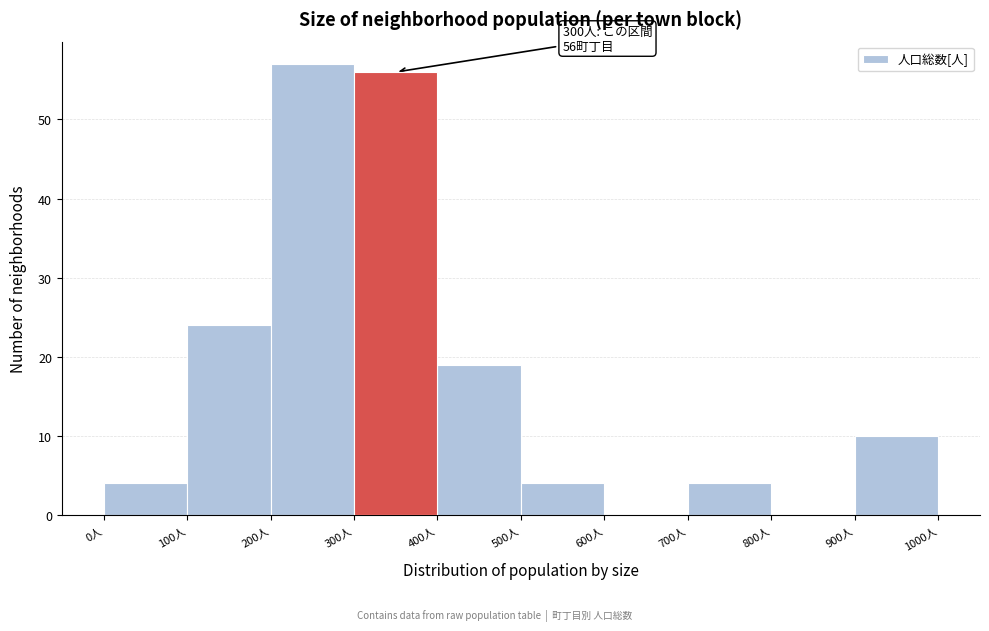

Over which range of the x-axis is the bar tallest?

200 to 300